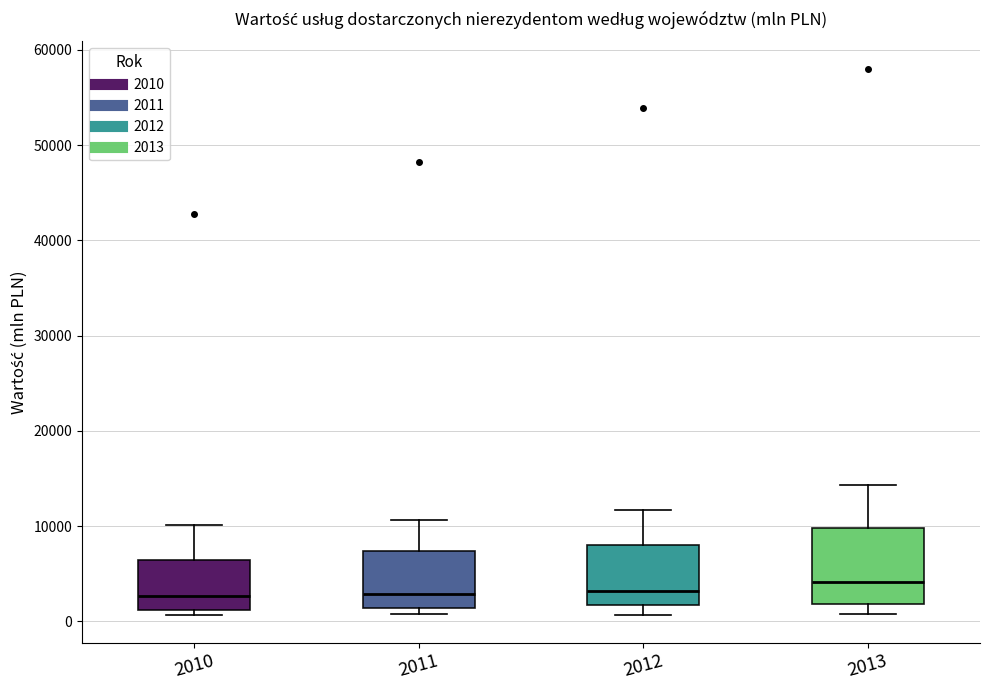

Comparing the boxes themselves (not the whiskers), which one is the tallest?

2013